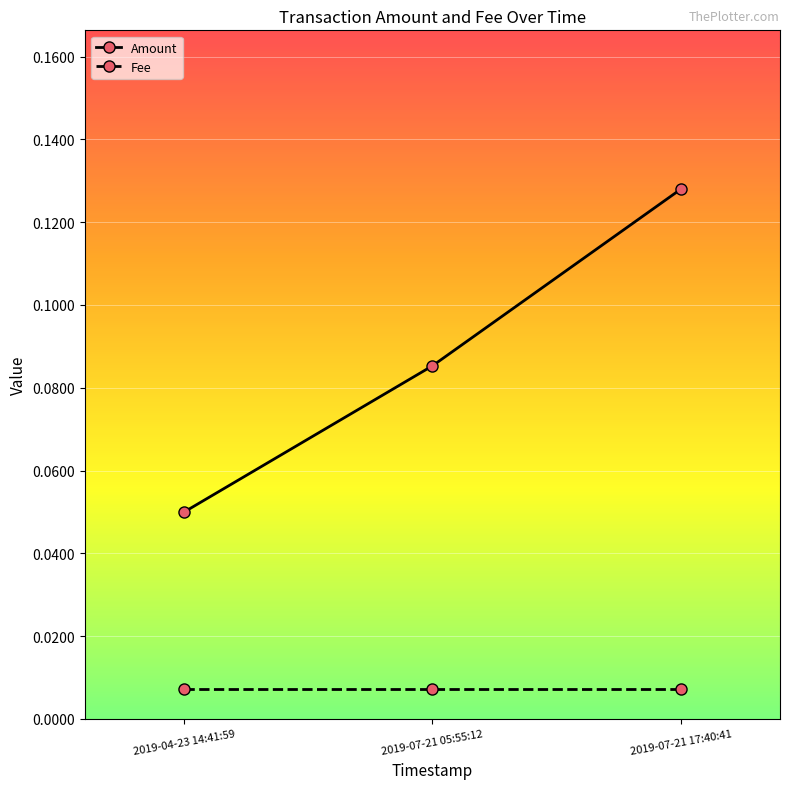

List the series in order of their overall mean, lowest first.

Fee, Amount